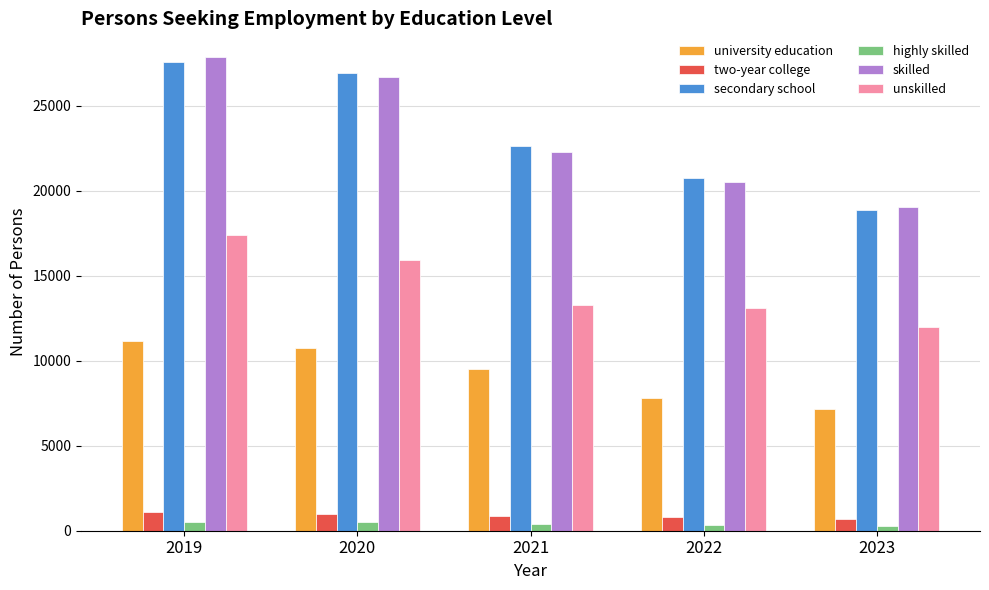

Where is skilled nearest to the value 23436?

2021